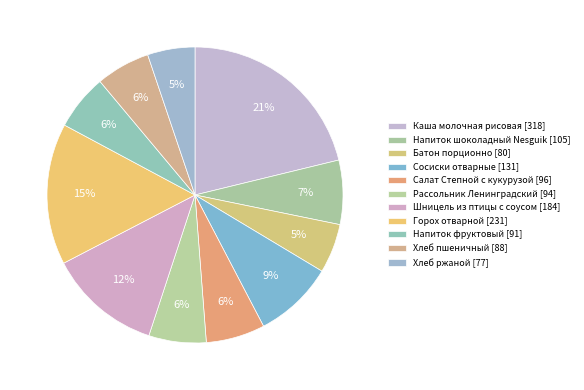

Count the number of slices in the pie.

11